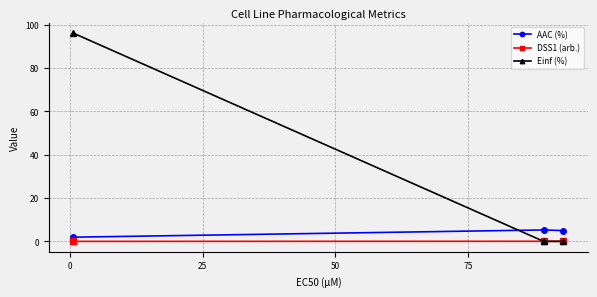

List the series in order of their peak value, lowest first.

DSS1 (arb.), AAC (%), Einf (%)